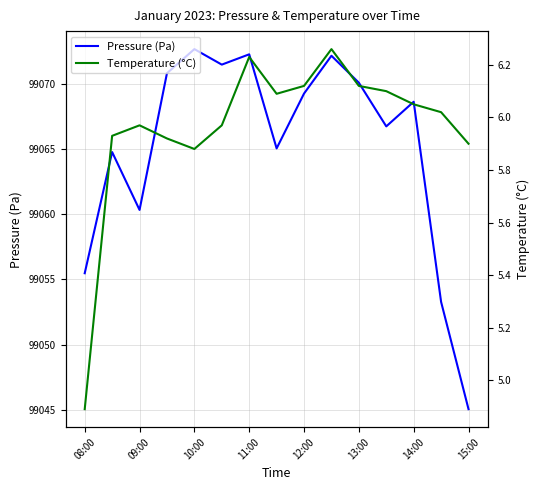

True or false: Pressure (Pa) and Temperature (°C) cross at least once.

False